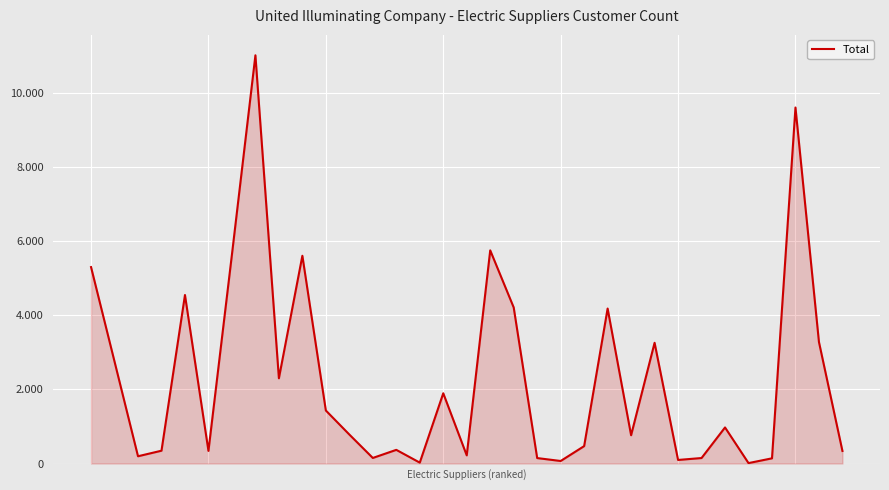

Does the chart display data point markers on the line(s)?

No